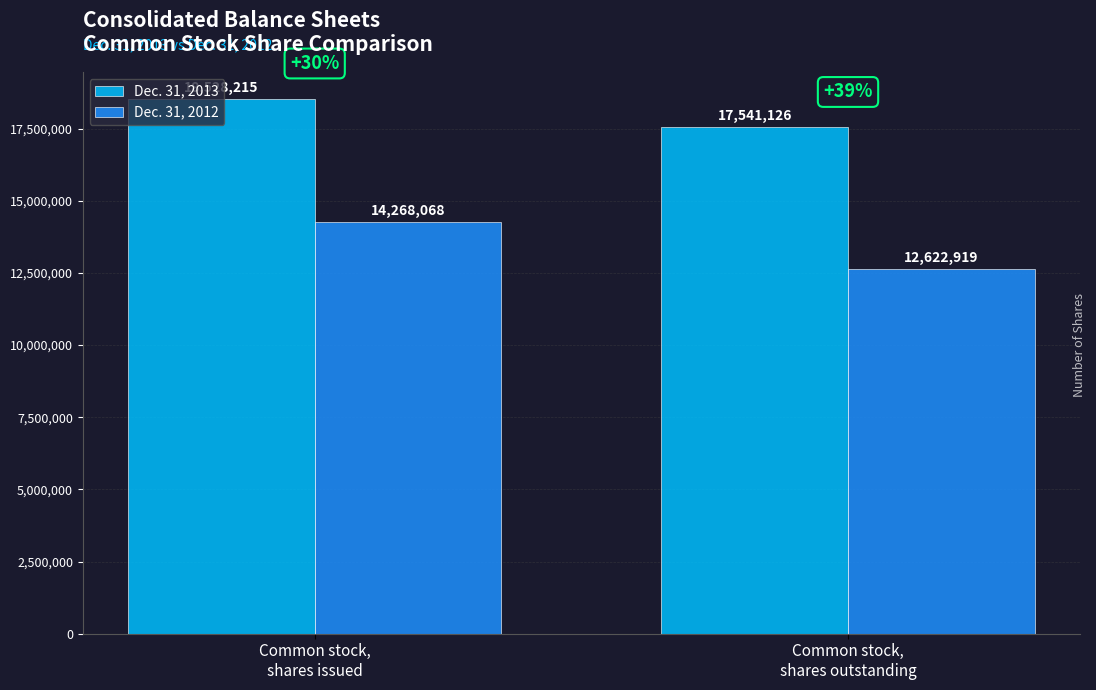

What position from the right is Common stock,
shares issued?

2